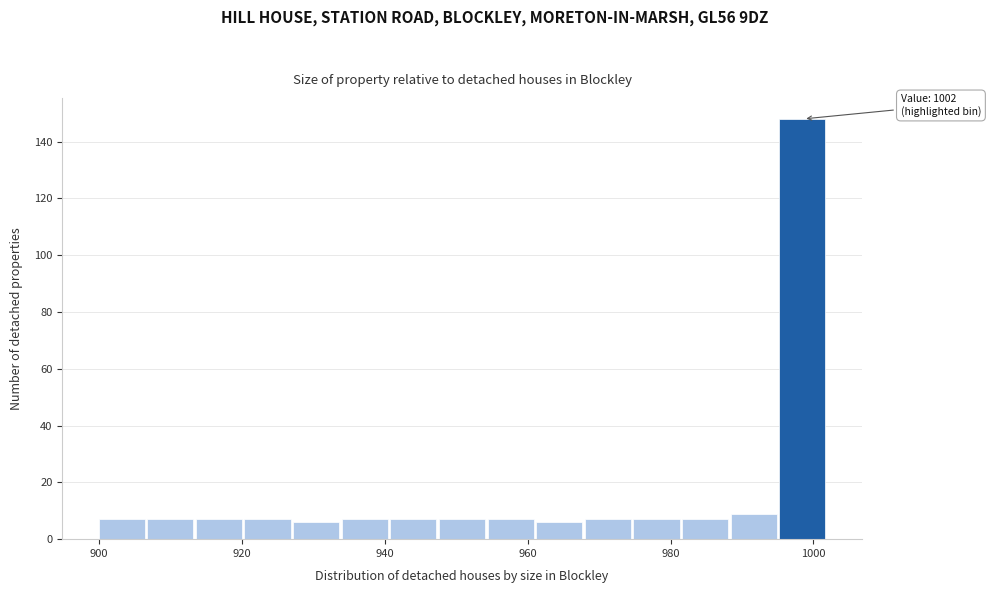

Read against the x-axis, roughly where is the centre of the tallest bar?

998